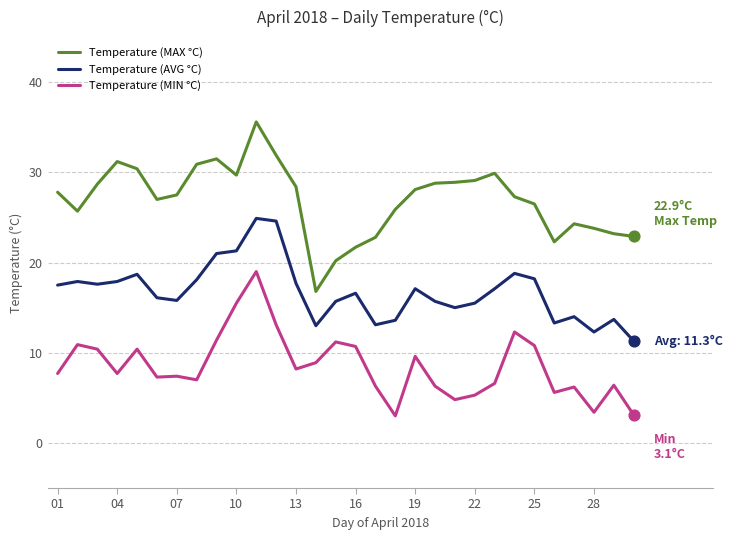

Which series has the largest total across all categories?

Temperature (MAX °C)